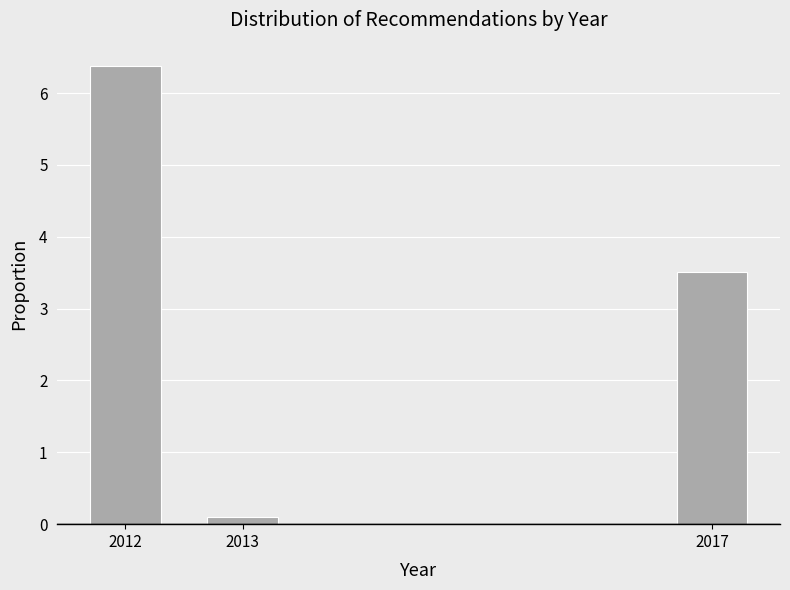

Reading right to left, transcribe all the data shown in this chart.

3.5	0.1	6.4